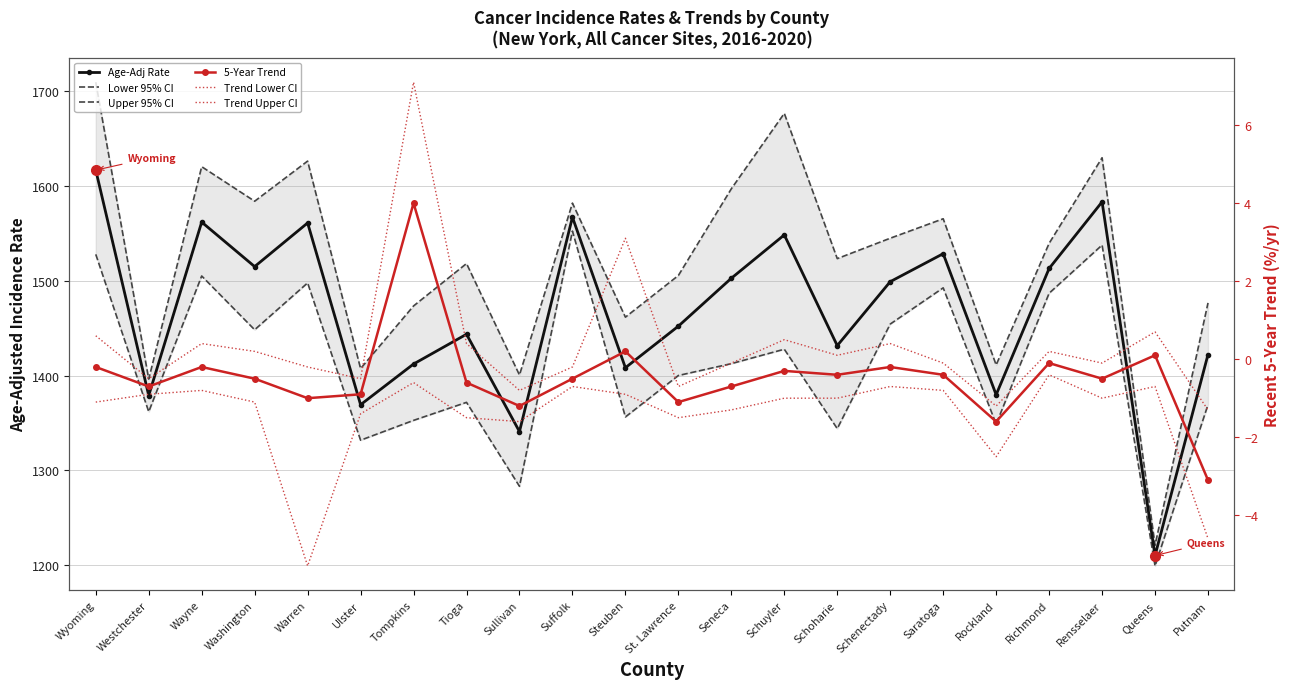

What position from the right is Richmond?

4